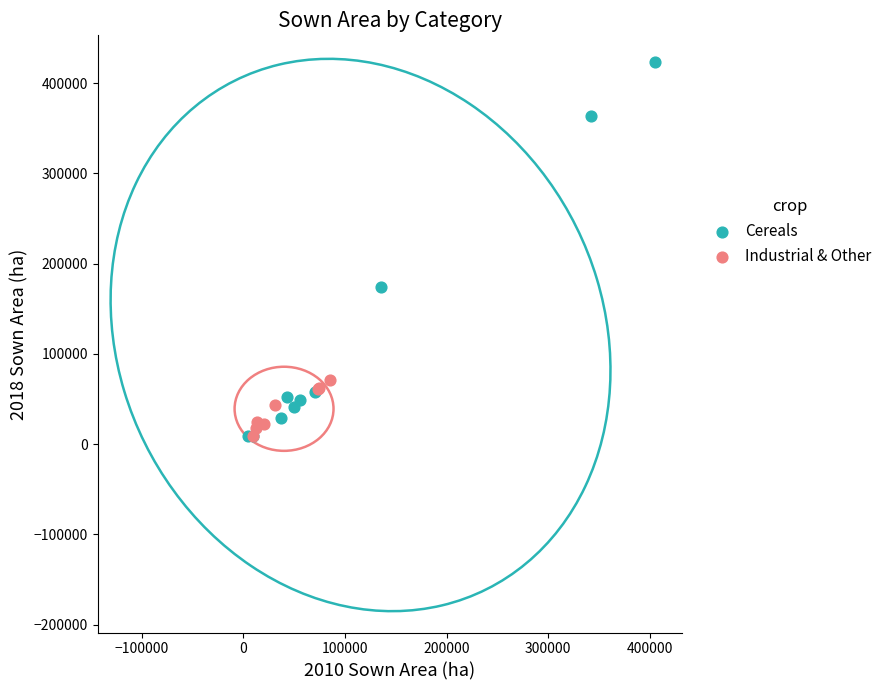

Which series reaches the maximum Y coordinate?

Cereals